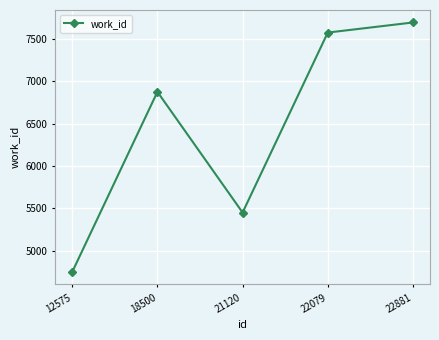

What is the value of the 3rd point from the left?

5452